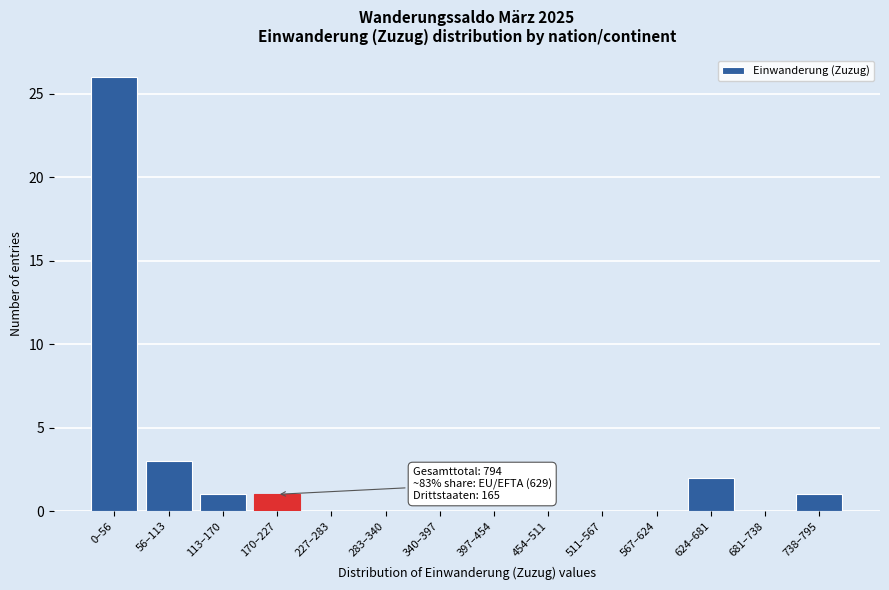

Reading left to right, extract all data points from this chart.

0–56=26	56–113=3	113–170=1	170–227=1	227–283=0	283–340=0	340–397=0	397–454=0	454–511=0	511–567=0	567–624=0	624–681=2	681–738=0	738–795=1